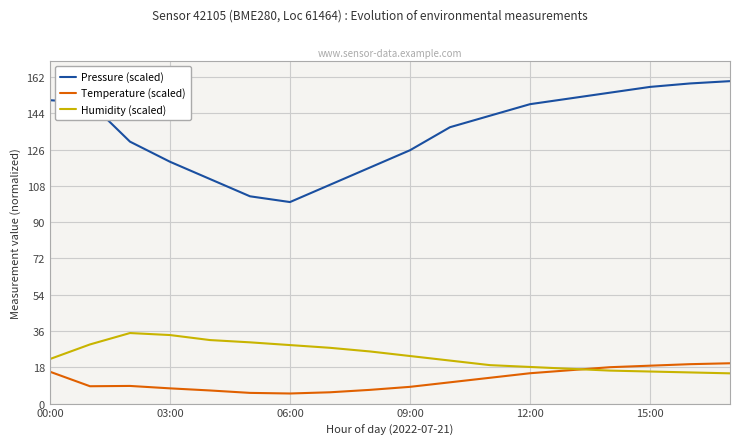

The Humidity (scaled) series shows 18.2 at 12:00. True or false?

True